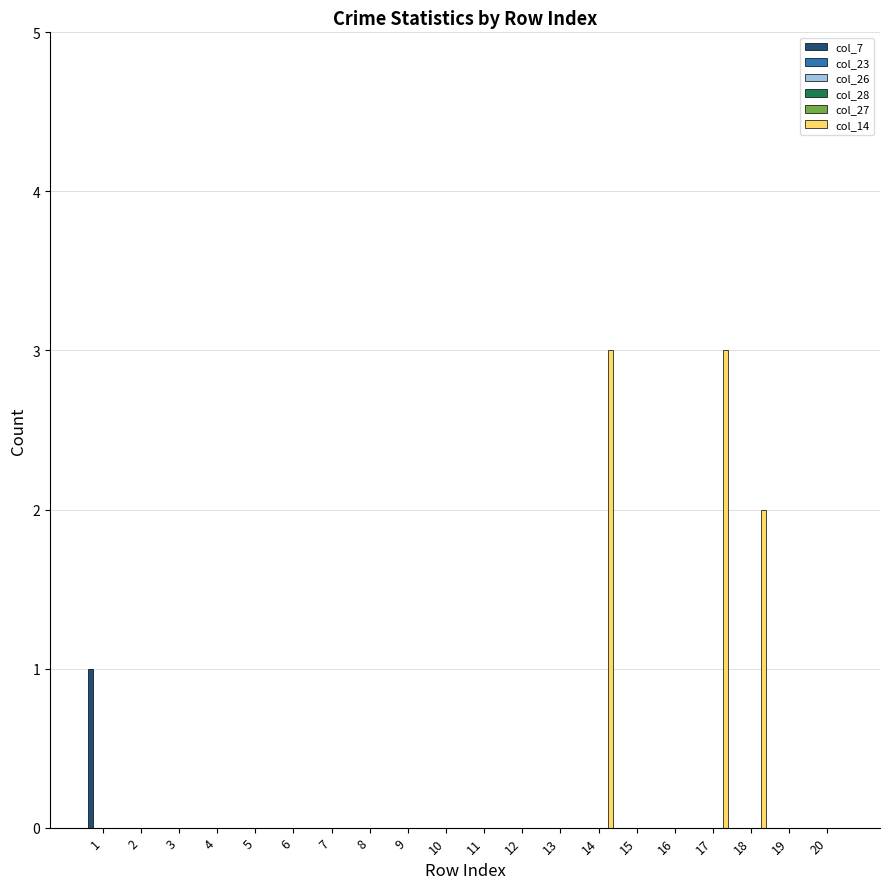

At which category is the sum across all series the highest?

14